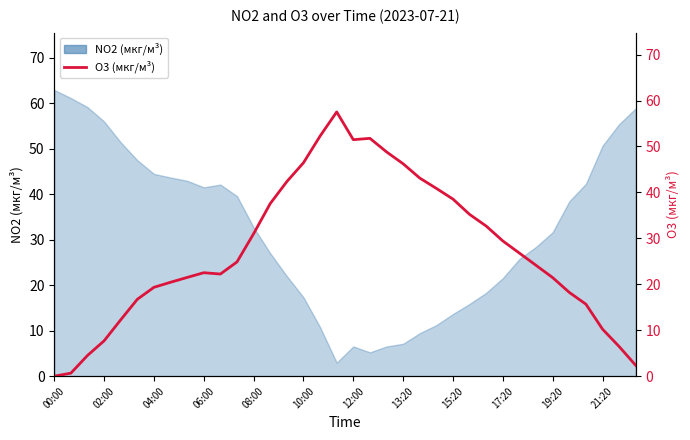

How many lines are shown in the chart?

1